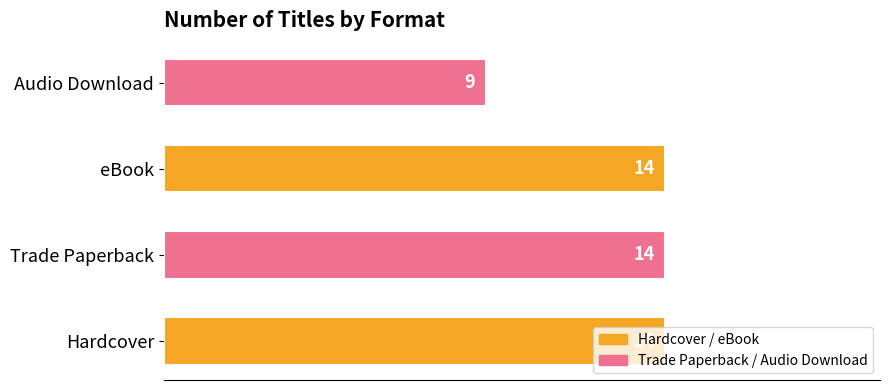

Which has a higher value, Hardcover or Audio Download?

Hardcover